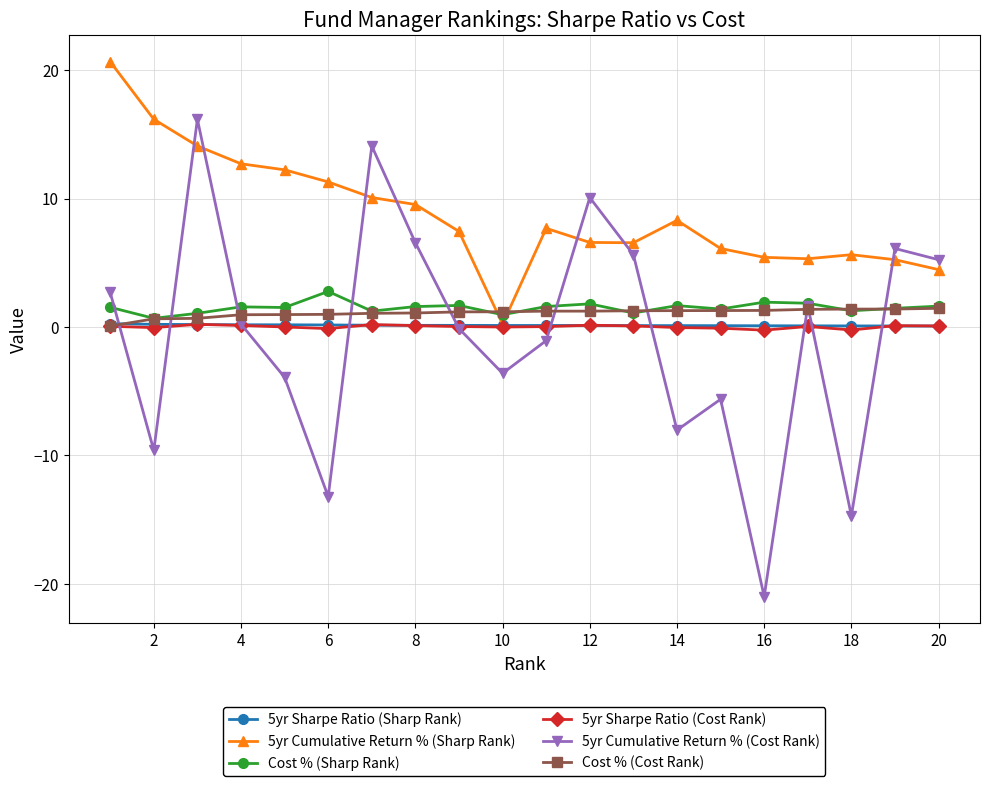

Which series has the largest total across all categories?

5yr Cumulative Return % (Sharp Rank)